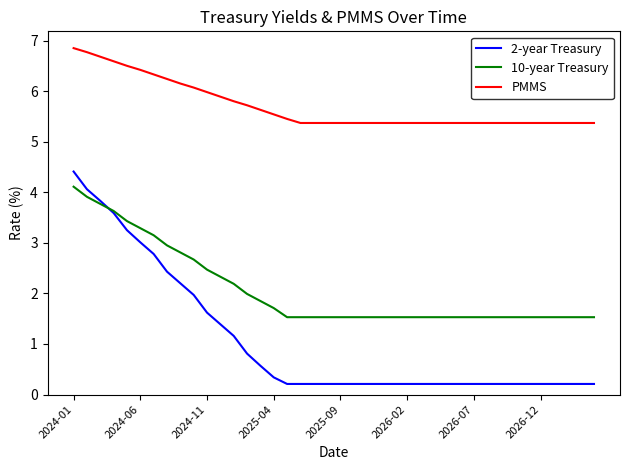

Which series has the largest range (max minus min)?

2-year Treasury